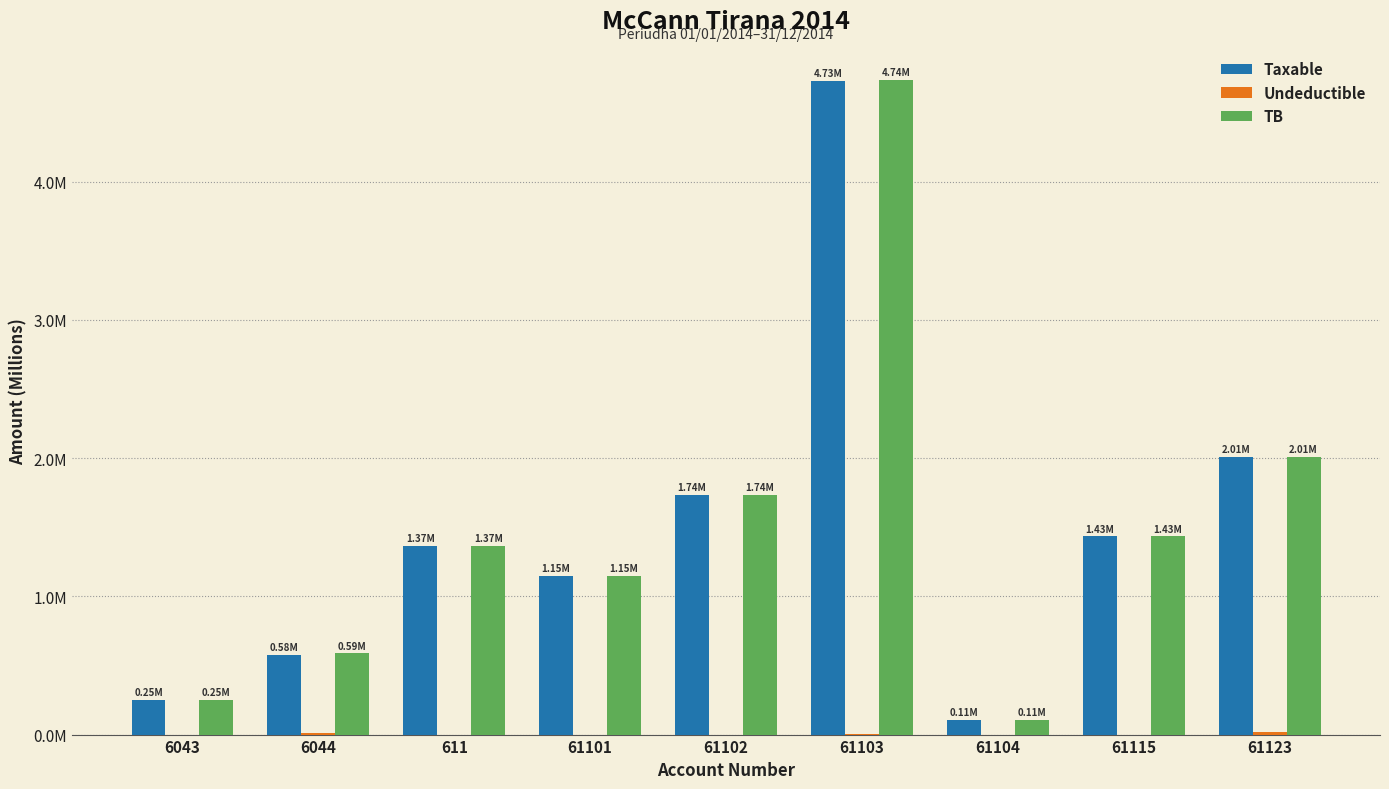

At which label is TB closest to 2?

61123